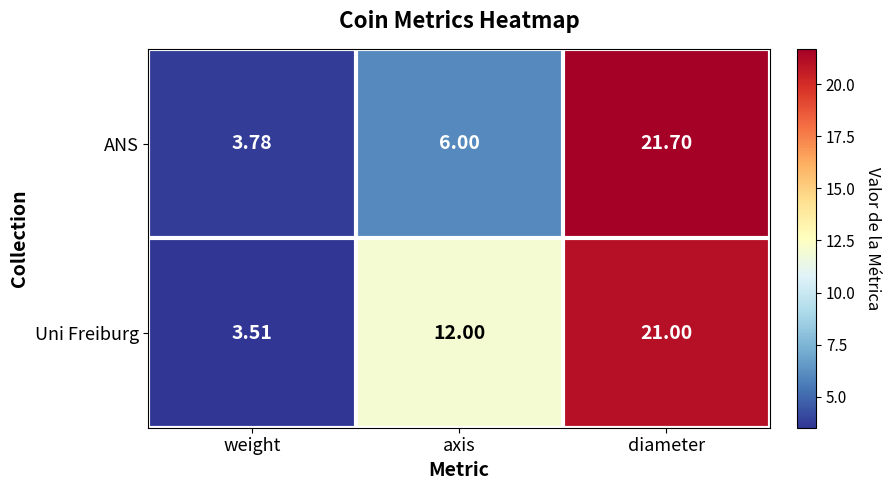

List the series in order of their peak value, lowest first.

Uni Freiburg, ANS